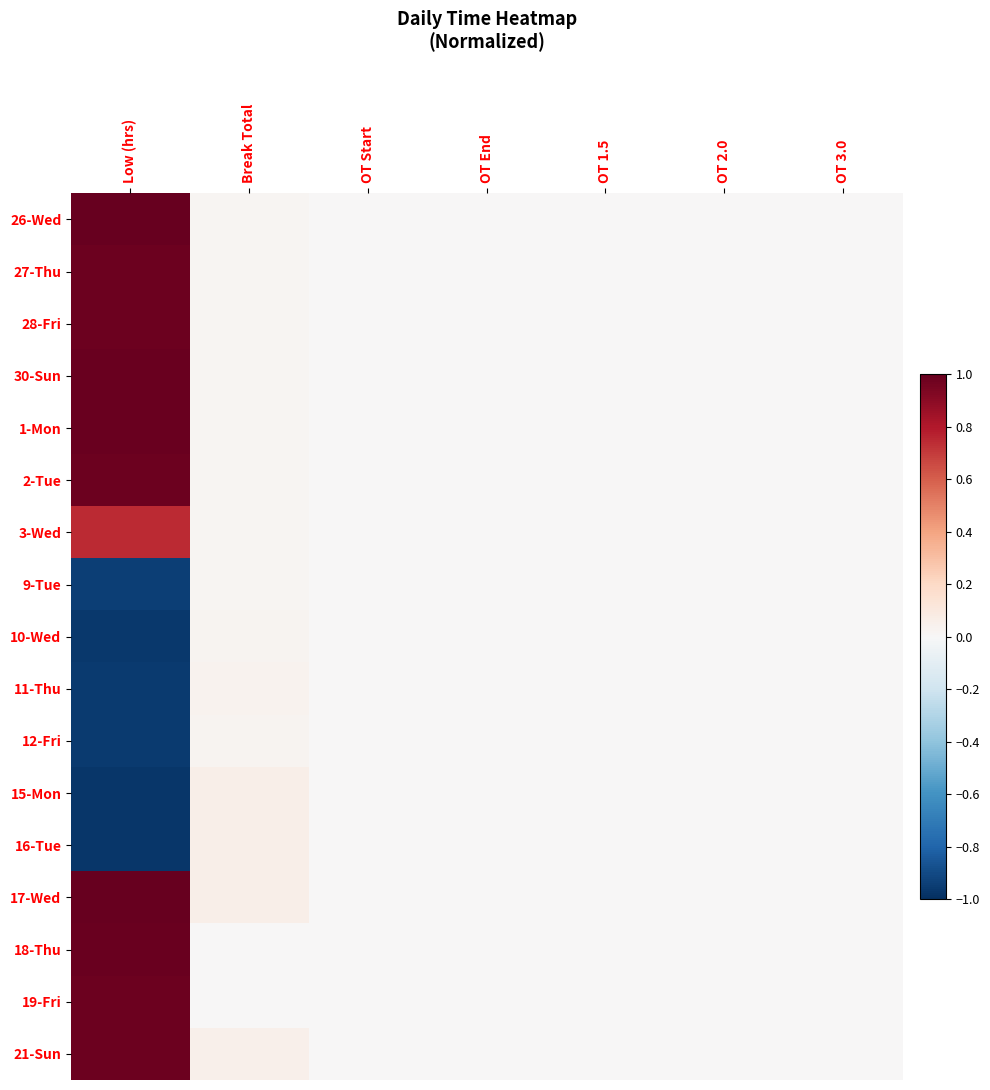

Reading left to right, transcribe all the data shown in this chart.

26-Wed: Low (hrs)=1.0	Break Total=0.0	OT Start=0.0	OT End=0.0	OT 1.5=0.0	OT 2.0=0.0	OT 3.0=0.0
27-Thu: Low (hrs)=1.0	Break Total=0.0	OT Start=0.0	OT End=0.0	OT 1.5=0.0	OT 2.0=0.0	OT 3.0=0.0
28-Fri: Low (hrs)=1.0	Break Total=0.0	OT Start=0.0	OT End=0.0	OT 1.5=0.0	OT 2.0=0.0	OT 3.0=0.0
30-Sun: Low (hrs)=1.0	Break Total=0.0	OT Start=0.0	OT End=0.0	OT 1.5=0.0	OT 2.0=0.0	OT 3.0=0.0
1-Mon: Low (hrs)=1.0	Break Total=0.0	OT Start=0.0	OT End=0.0	OT 1.5=0.0	OT 2.0=0.0	OT 3.0=0.0
2-Tue: Low (hrs)=1.0	Break Total=0.0	OT Start=0.0	OT End=0.0	OT 1.5=0.0	OT 2.0=0.0	OT 3.0=0.0
3-Wed: Low (hrs)=0.7	Break Total=0.0	OT Start=0.0	OT End=0.0	OT 1.5=0.0	OT 2.0=0.0	OT 3.0=0.0
9-Tue: Low (hrs)=-0.9	Break Total=0.0	OT Start=0.0	OT End=0.0	OT 1.5=0.0	OT 2.0=0.0	OT 3.0=0.0
10-Wed: Low (hrs)=-1.0	Break Total=0.0	OT Start=0.0	OT End=0.0	OT 1.5=0.0	OT 2.0=0.0	OT 3.0=0.0
11-Thu: Low (hrs)=-1.0	Break Total=0.0	OT Start=0.0	OT End=0.0	OT 1.5=0.0	OT 2.0=0.0	OT 3.0=0.0
12-Fri: Low (hrs)=-1.0	Break Total=0.0	OT Start=0.0	OT End=0.0	OT 1.5=0.0	OT 2.0=0.0	OT 3.0=0.0
15-Mon: Low (hrs)=-1.0	Break Total=0.1	OT Start=0.0	OT End=0.0	OT 1.5=0.0	OT 2.0=0.0	OT 3.0=0.0
16-Tue: Low (hrs)=-1.0	Break Total=0.1	OT Start=0.0	OT End=0.0	OT 1.5=0.0	OT 2.0=0.0	OT 3.0=0.0
17-Wed: Low (hrs)=1.0	Break Total=0.1	OT Start=0.0	OT End=0.0	OT 1.5=0.0	OT 2.0=0.0	OT 3.0=0.0
18-Thu: Low (hrs)=1.0	Break Total=0.0	OT Start=0.0	OT End=0.0	OT 1.5=0.0	OT 2.0=0.0	OT 3.0=0.0
19-Fri: Low (hrs)=1.0	Break Total=0.0	OT Start=0.0	OT End=0.0	OT 1.5=0.0	OT 2.0=0.0	OT 3.0=0.0
21-Sun: Low (hrs)=1.0	Break Total=0.1	OT Start=0.0	OT End=0.0	OT 1.5=0.0	OT 2.0=0.0	OT 3.0=0.0